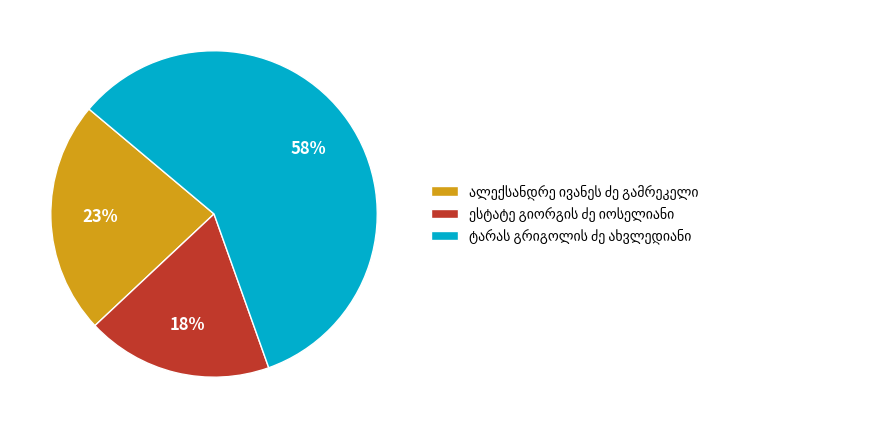

To the nearest percent, what is the difference between the largest and smallest slice percentages?

40%